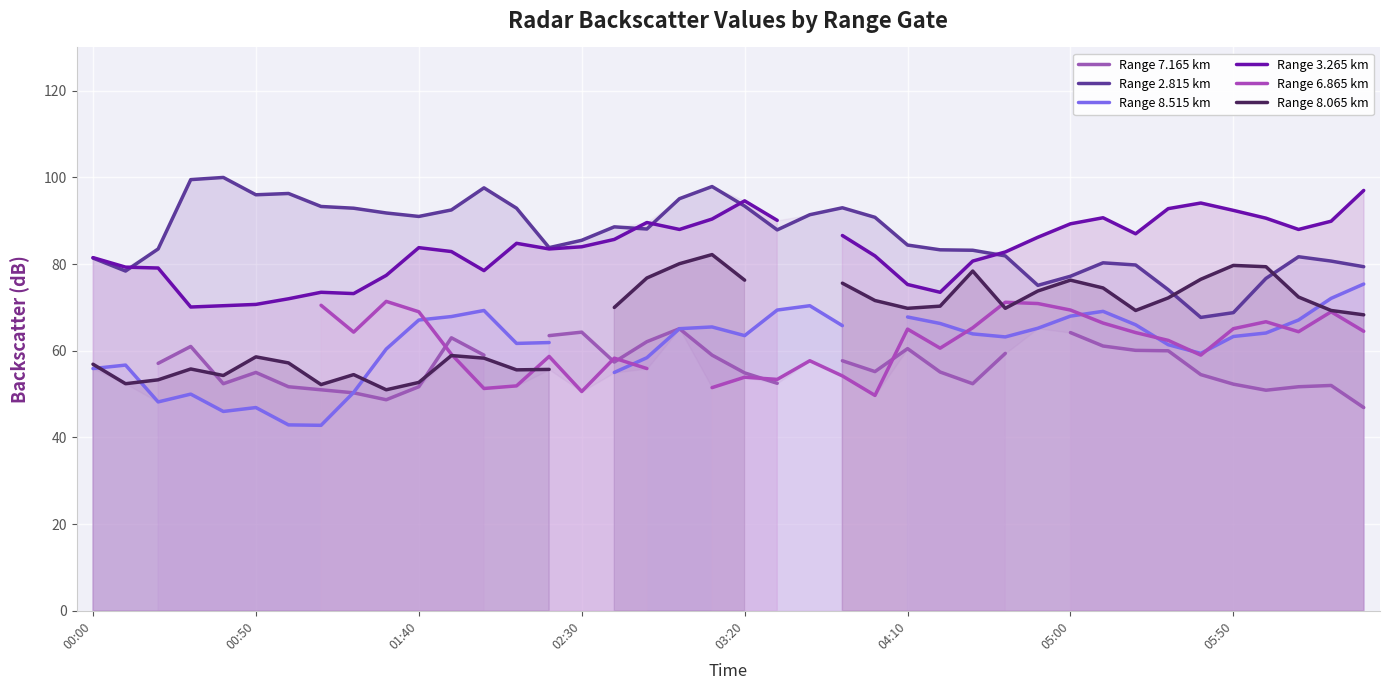

What are all the series names shown in the legend?

Range 7.165 km, Range 2.815 km, Range 8.515 km, Range 3.265 km, Range 6.865 km, Range 8.065 km